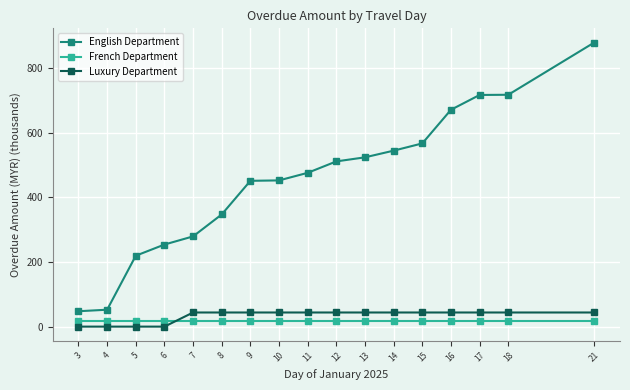

Is the value of French Department at 10 greater than the value of English Department at 10?

No